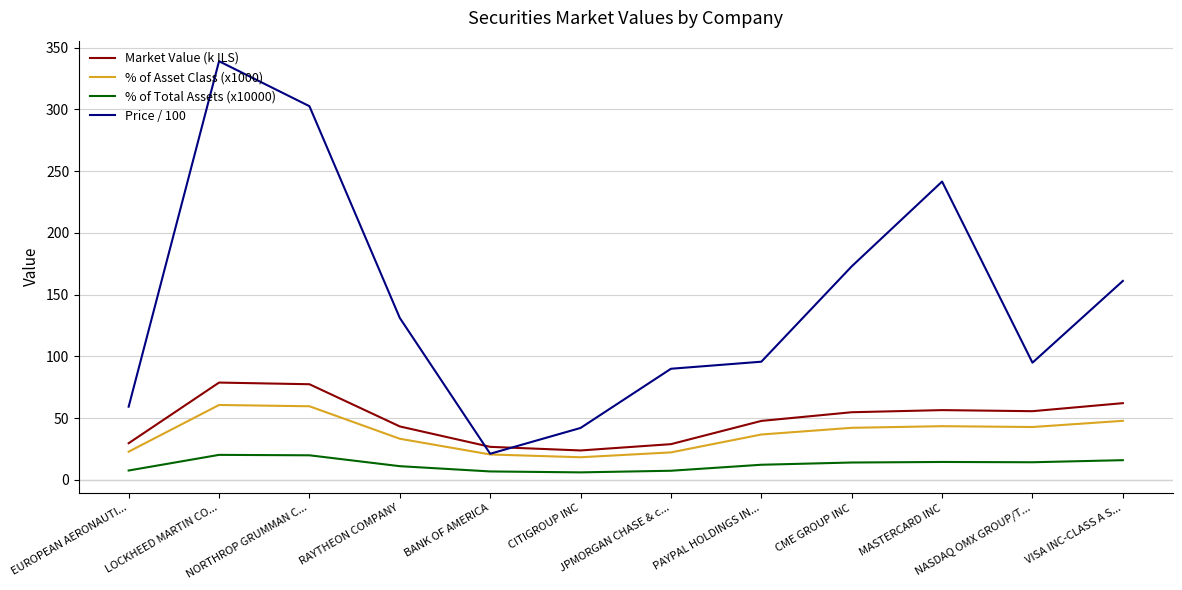

What is the approximate value of % of Total Assets (x10000) at EUROPEAN AERONAUTI...?

7.7